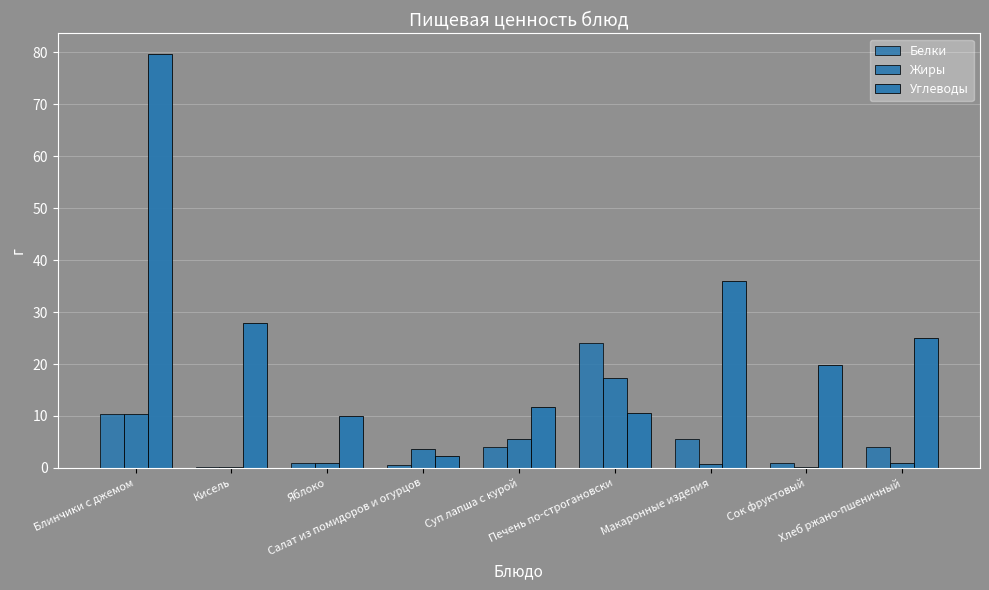

Is it true that Углеводы equals 10.6 at Печень по-строгановски?

True